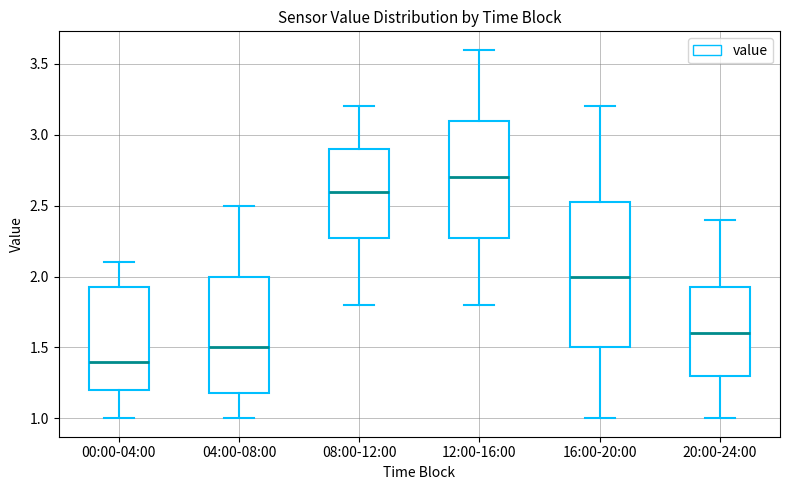

Reading left to right, transcribe this box plot: for each box, give where its median line is, the range the box spans, and where its two whiskers end, as read against the y-axis. The values are not printed on the chart, so give them approximately, as read against the axis.

00:00-04:00: median 1.40, box 1.20 to 1.95, whiskers 1.00 to 2.10
04:00-08:00: median 1.50, box 1.20 to 2.00, whiskers 1.00 to 2.50
08:00-12:00: median 2.60, box 2.30 to 2.90, whiskers 1.80 to 3.20
12:00-16:00: median 2.70, box 2.30 to 3.10, whiskers 1.80 to 3.60
16:00-20:00: median 2.00, box 1.50 to 2.55, whiskers 1.00 to 3.20
20:00-24:00: median 1.60, box 1.30 to 1.95, whiskers 1.00 to 2.40